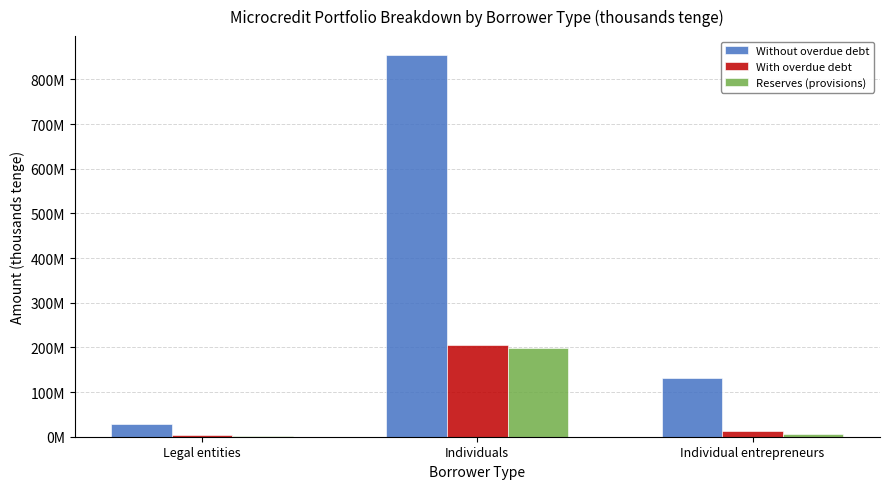

What are all the series names shown in the legend?

Without overdue debt, With overdue debt, Reserves (provisions)